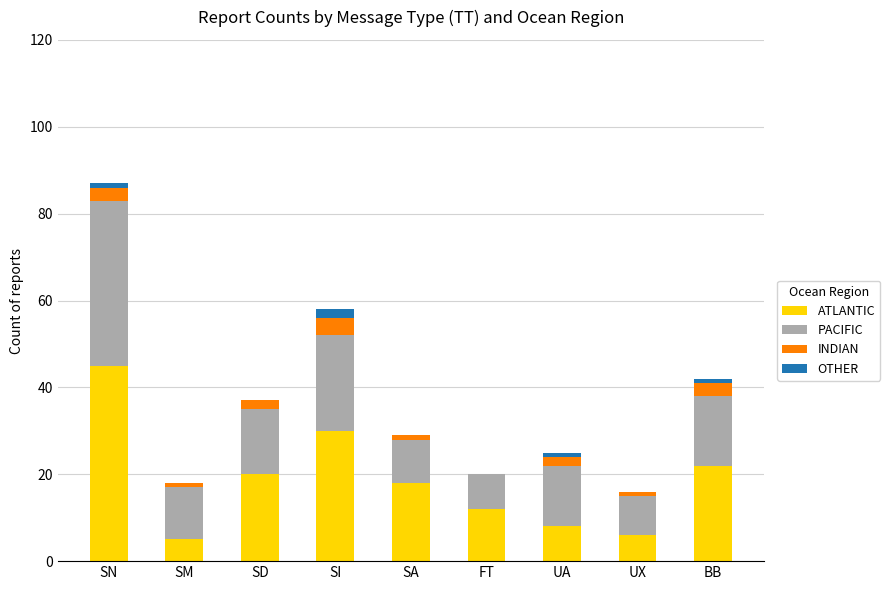

At which category is the sum across all series the highest?

SN